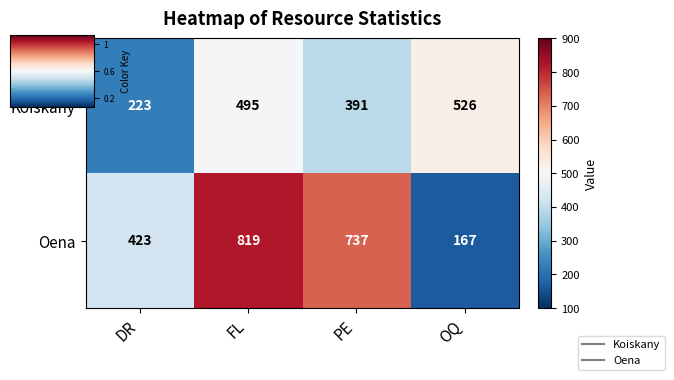

Count the number of data series in this chart.

2